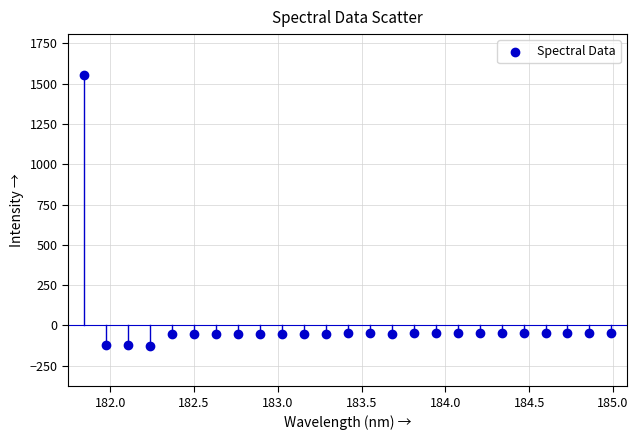

What is the range of Y values (max minus min)?

1681.9